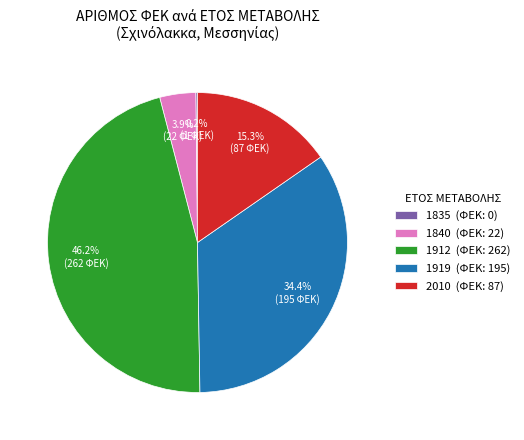

What percentage is NOT represented by 1919 (ΦΕΚ: 195)?

65.5%